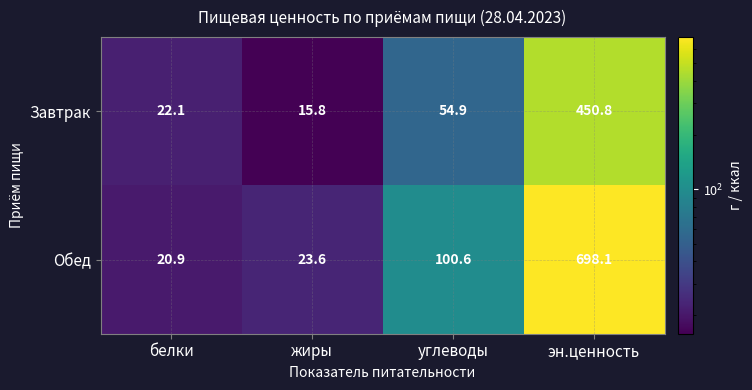

Between углеводы and эн.ценность, which series saw the biggest shift?

Обед